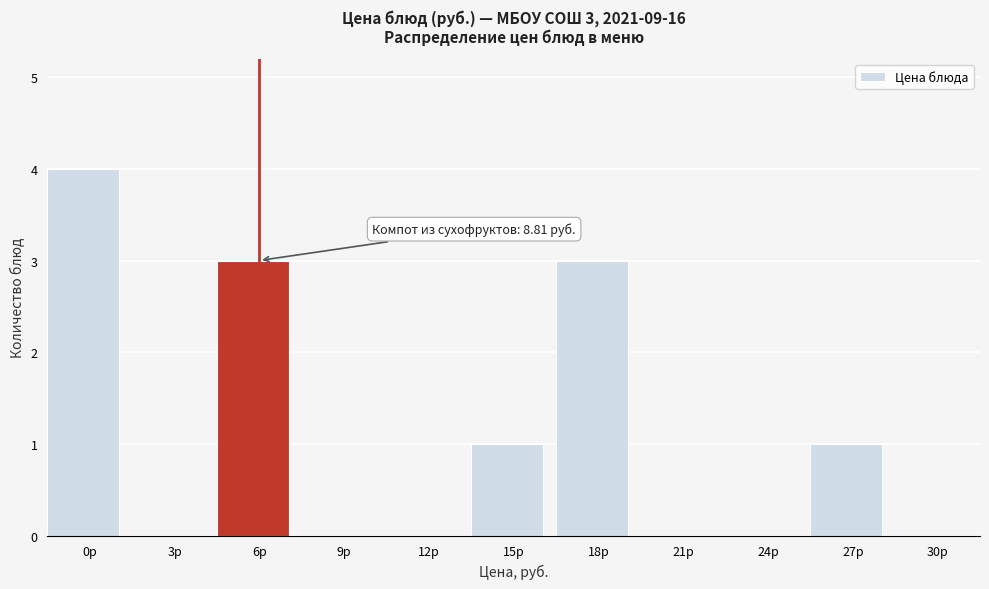

Reading left to right, list all the values displayed in this chart.

0р=4	3р=0	6р=3	9р=0	12р=0	15р=1	18р=3	21р=0	24р=0	27р=1	30р=0